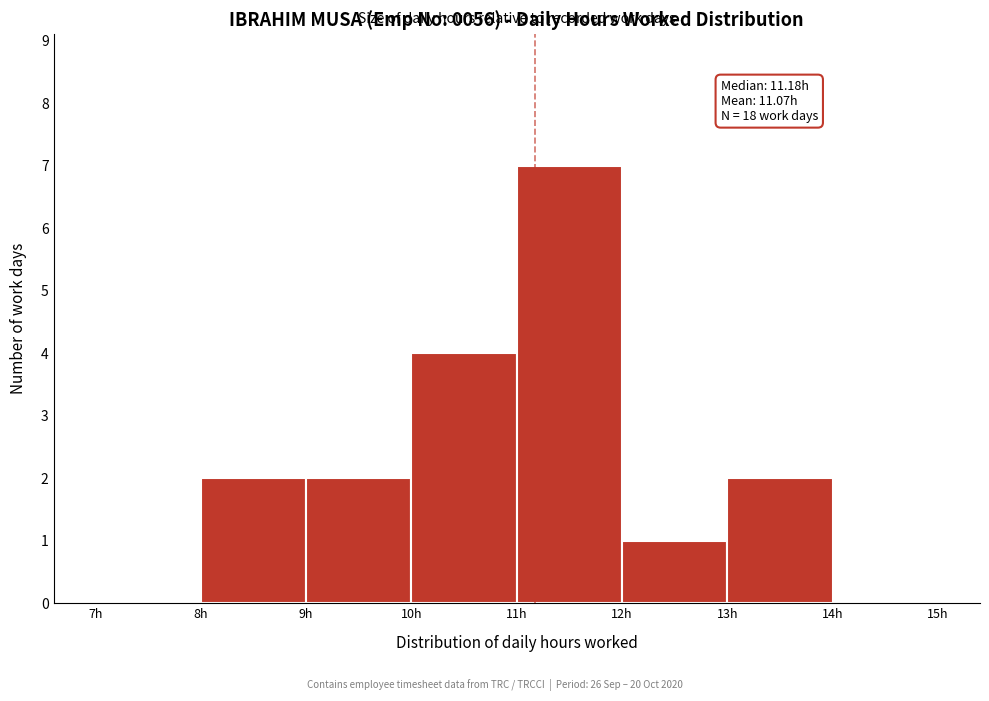

Over which range of the x-axis is the bar tallest?

11 to 12